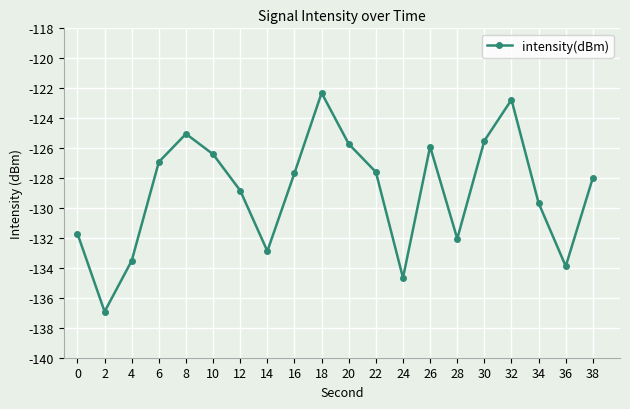

Which label corresponds to the largest value in the chart?

18